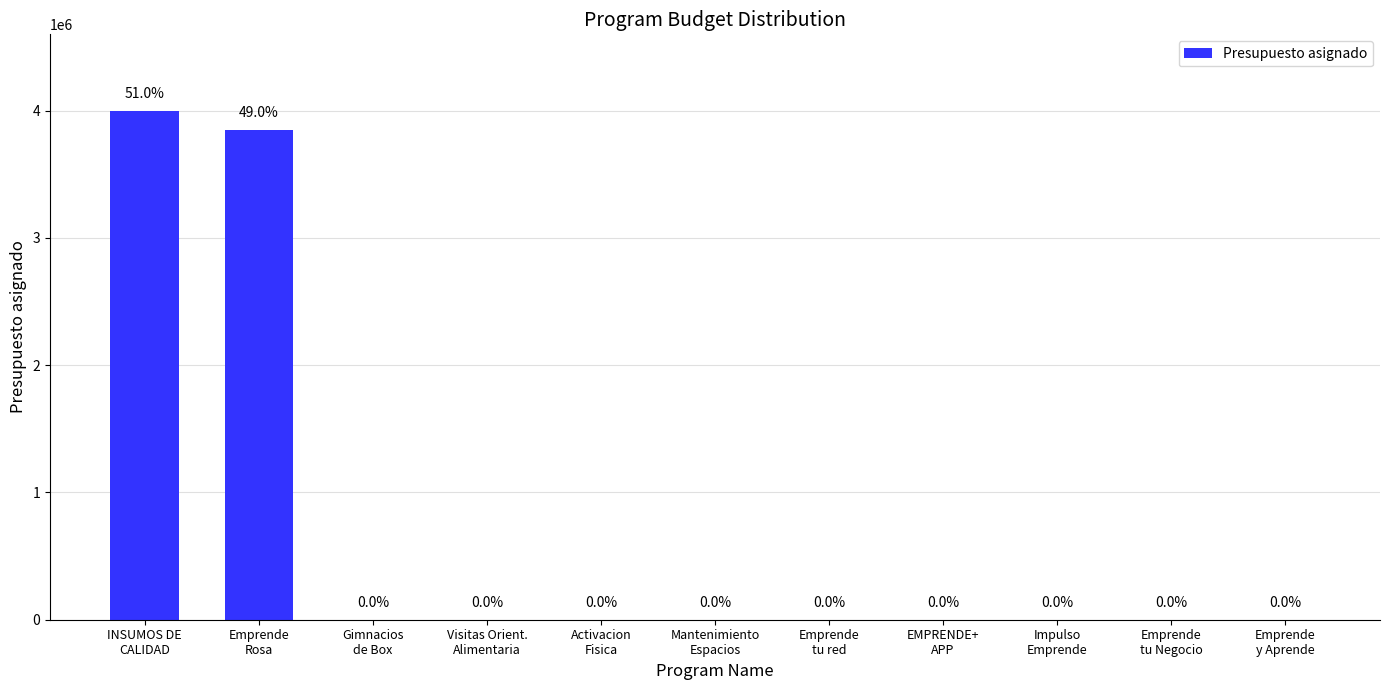

What is the maximum value shown in the chart?

3999641.5